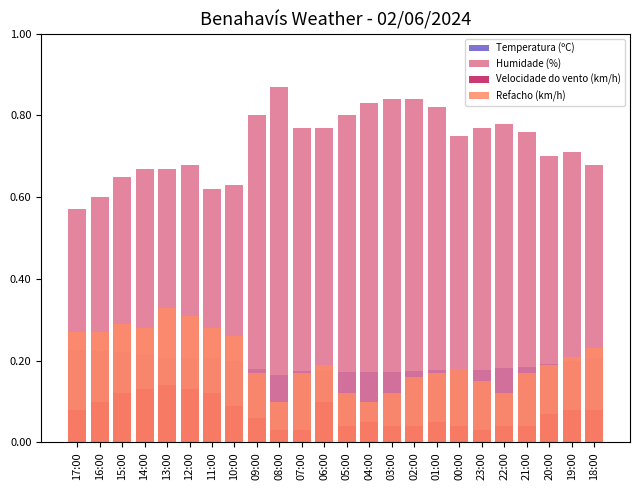

Rank the series by their maximum value, from lowest to highest.

Velocidade do vento (km/h), Temperatura (ºC), Refacho (km/h), Humidade (%)